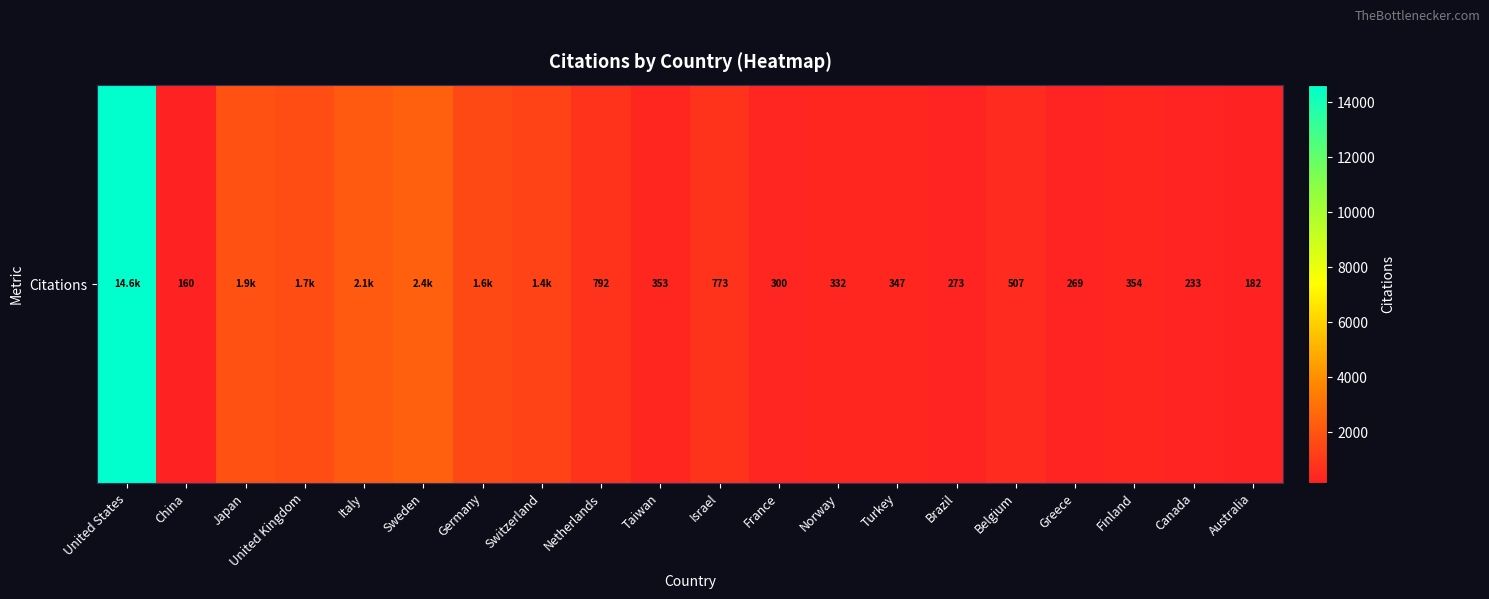

What is the difference between the second highest and second lowest values?

2204